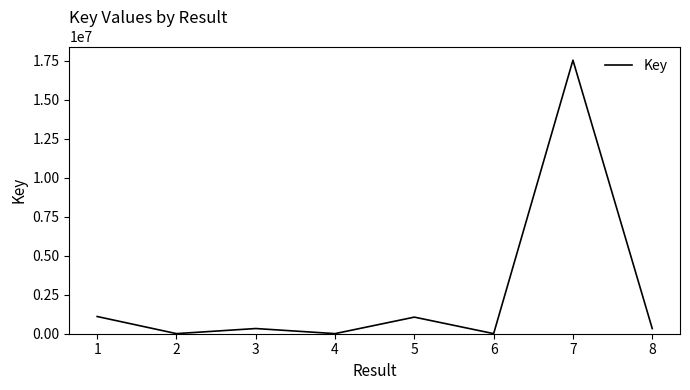

What is the sum of the values at 7 and 1?

18628209